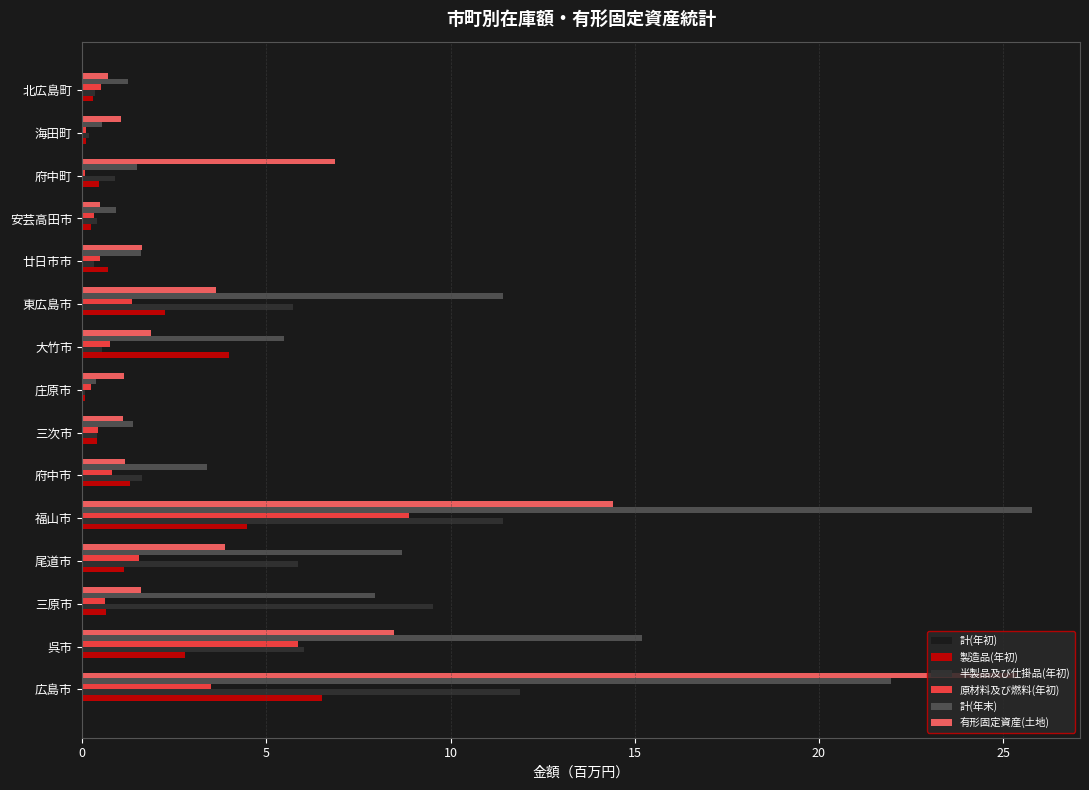

The value of 製造品(年初) at 三原市 is 0.6. True or false?

True